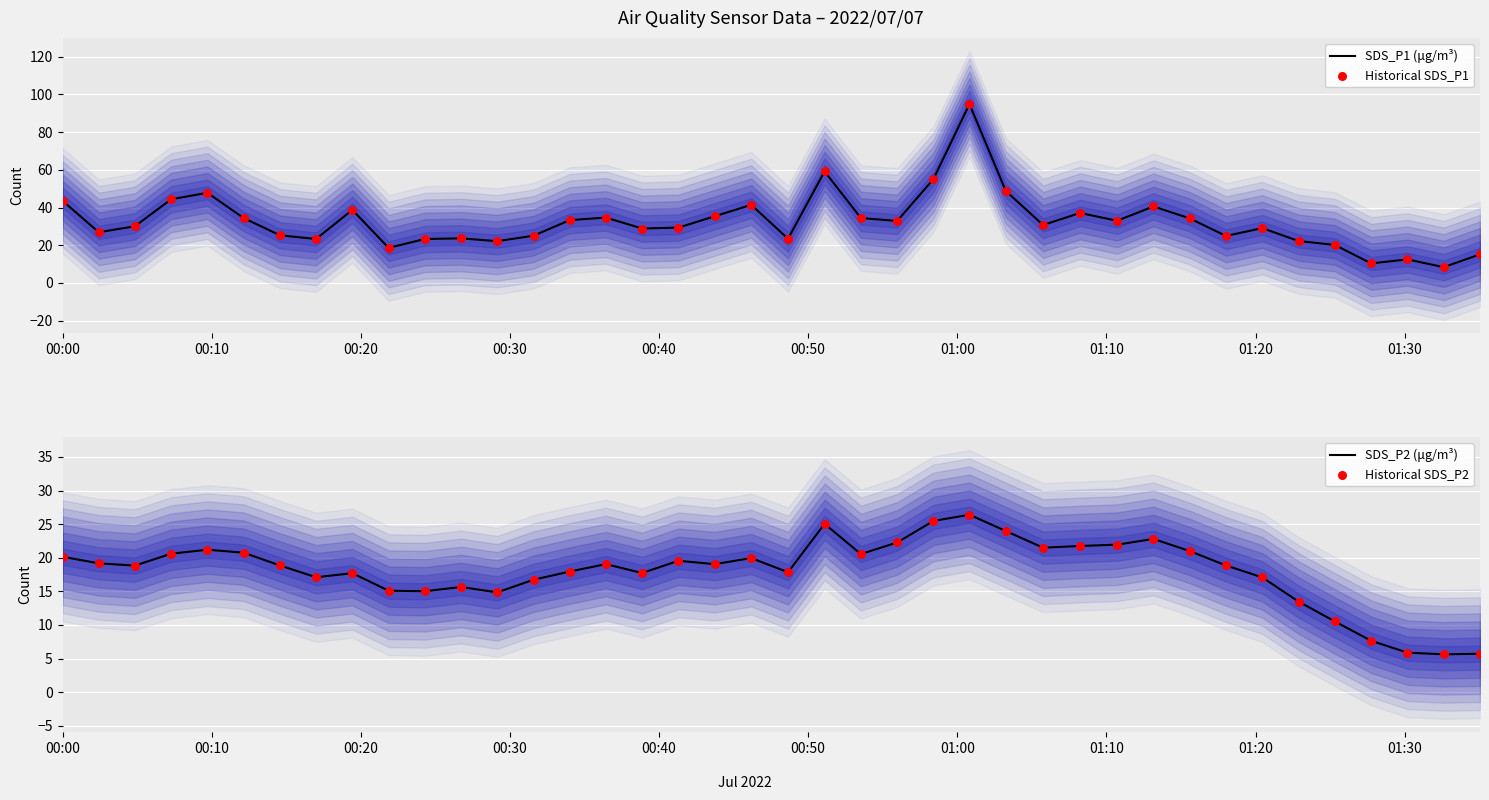

Is the value of Historical SDS_P1 at 28 greater than the value of SDS_P2 (μg/m³) at 31?

Yes